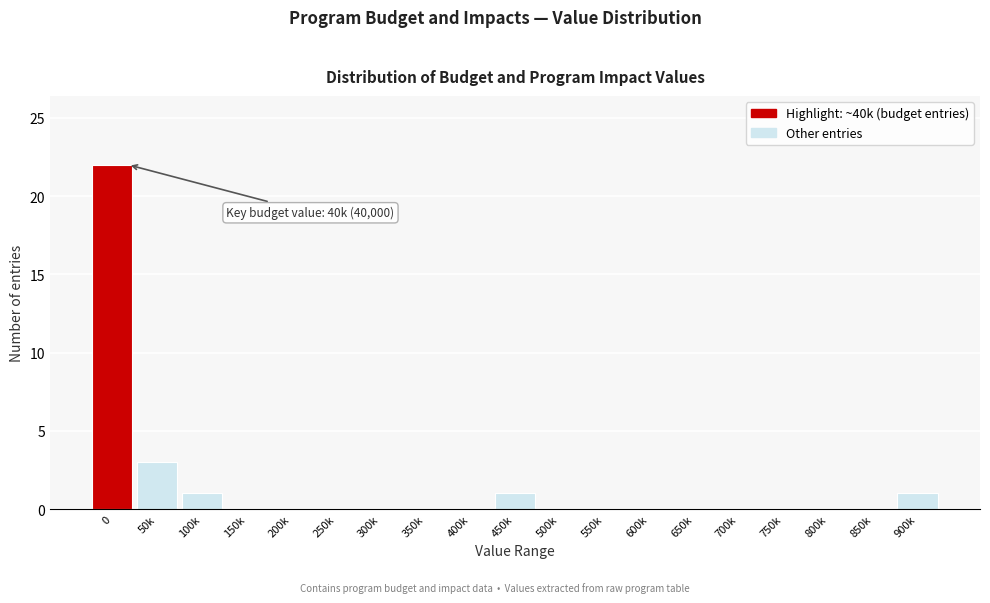

Reading right to left, transcribe all the data shown in this chart.

900k=1	850k=0	800k=0	750k=0	700k=0	650k=0	600k=0	550k=0	500k=0	450k=1	400k=0	350k=0	300k=0	250k=0	200k=0	150k=0	100k=1	50k=3	0=22